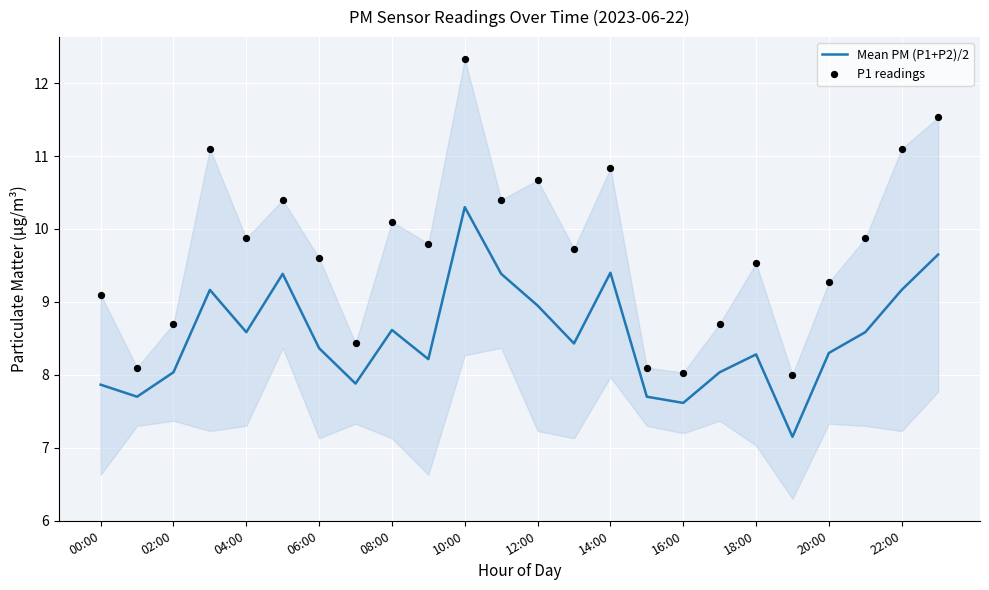

At how many categories does at least one series exceed 10?

9